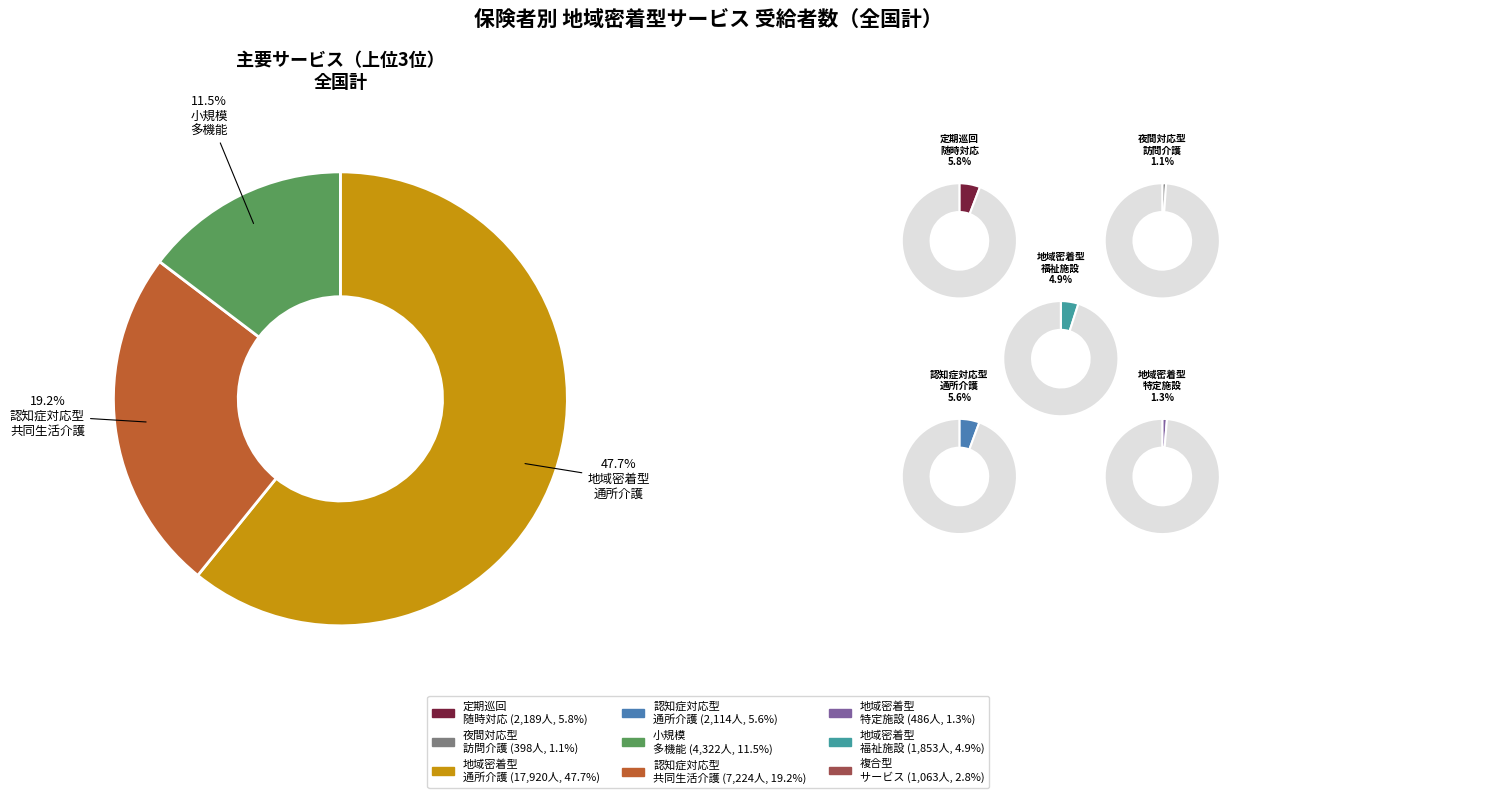

Combined, do 夜間対応型訪問介護 and 小規模多機能型居宅介護 account for over 50%?

No